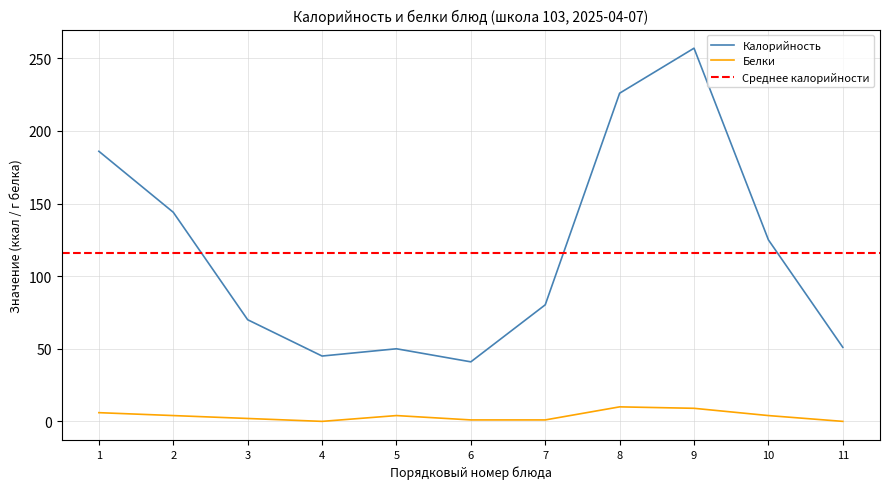

What is the minimum value for Калорийность?

41.0